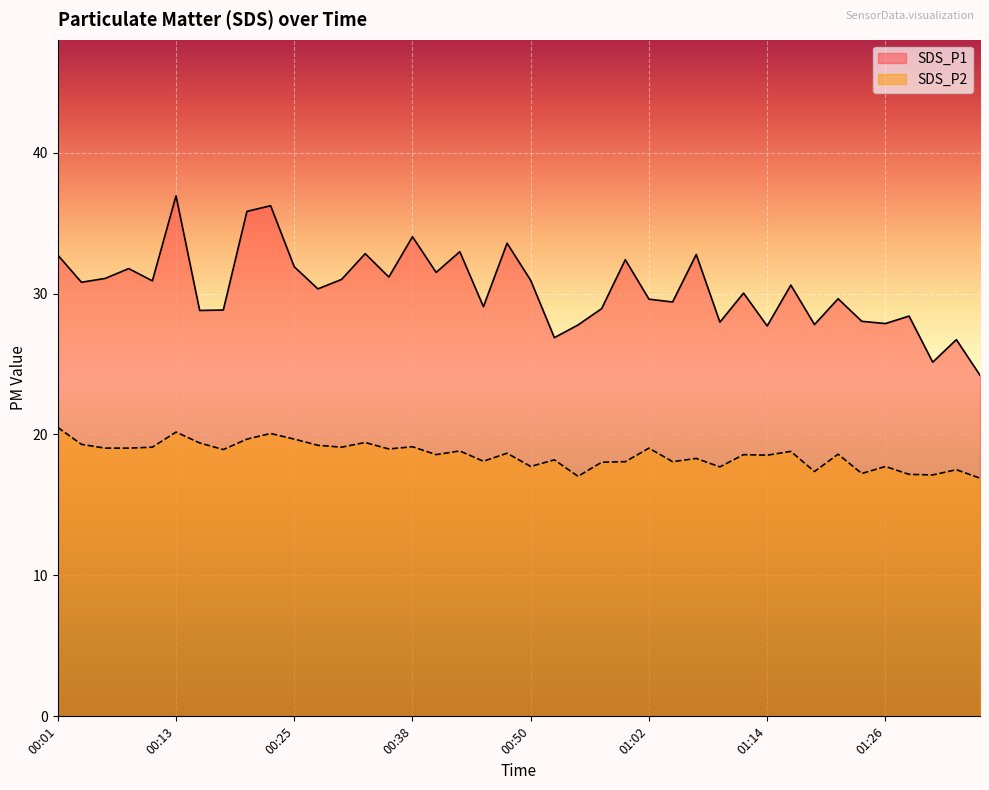

Rank the categories by SDS_P2 value from highest to lowest.

00:01, 00:13, 00:23, 00:20, 00:25, 00:33, 00:16, 00:03, 00:28, 00:38, 00:11, 00:30, 00:06, 00:08, 01:02, 00:35, 00:18, 00:42, 01:17, 00:47, 01:22, 00:40, 01:12, 01:14, 01:07, 00:52, 00:45, 01:00, 01:05, 00:57, 00:50, 01:26, 01:09, 01:34, 01:19, 01:24, 01:29, 01:31, 00:55, 01:36